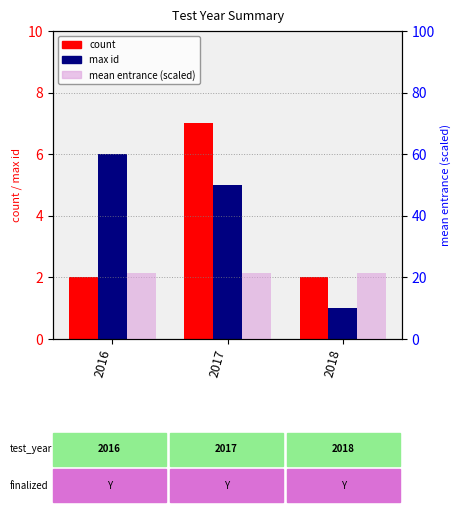

What are all the series names shown in the legend?

count, max id, mean entrance (scaled)